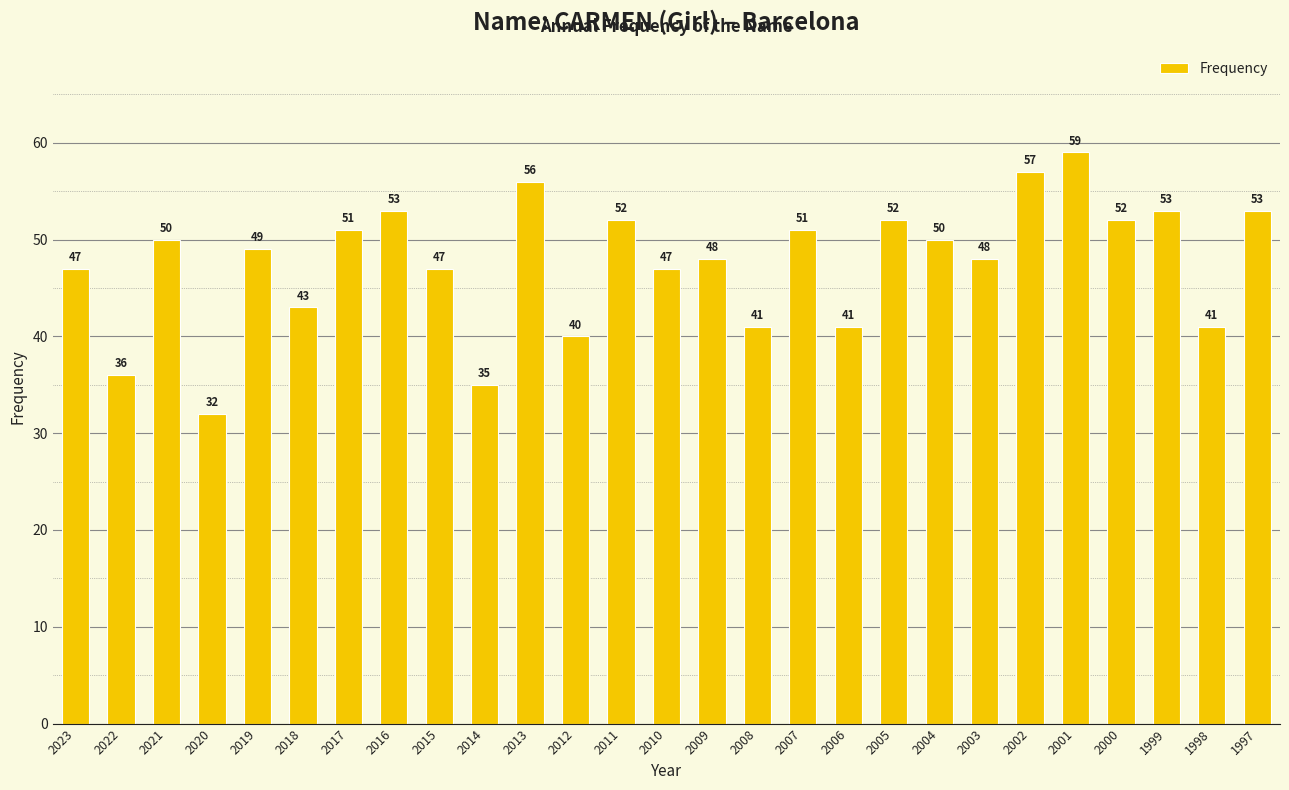

At which label does the data first exceed 49?

2021